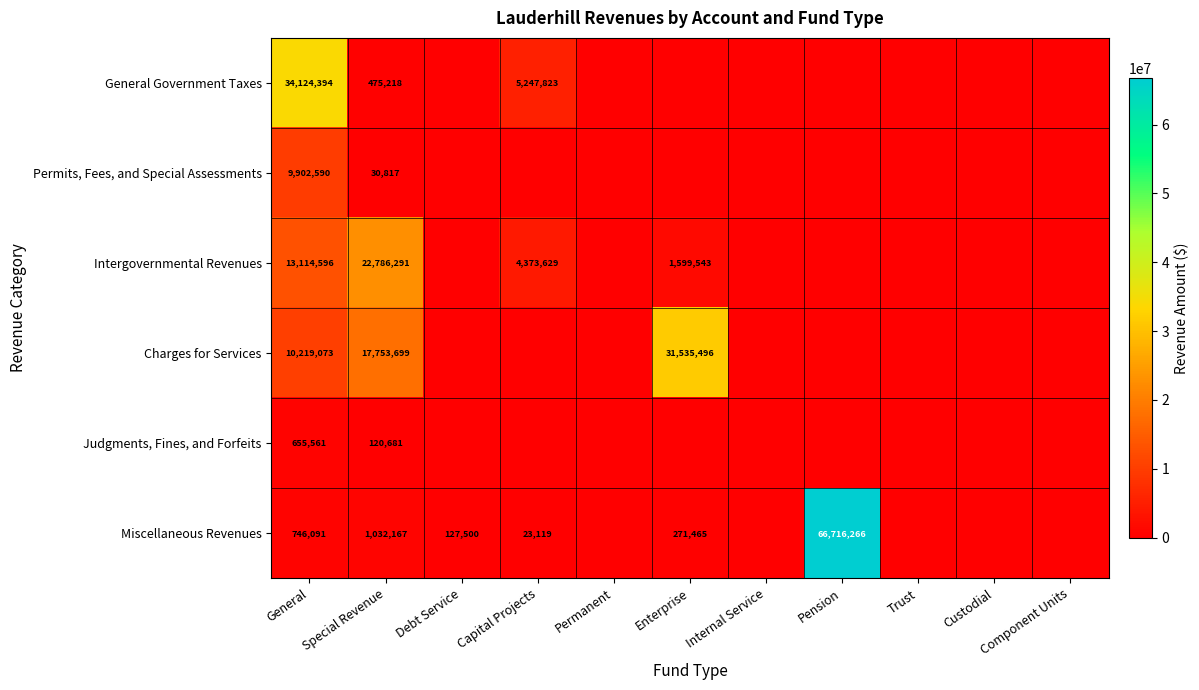

Which category has the lowest value across all series?

Debt Service